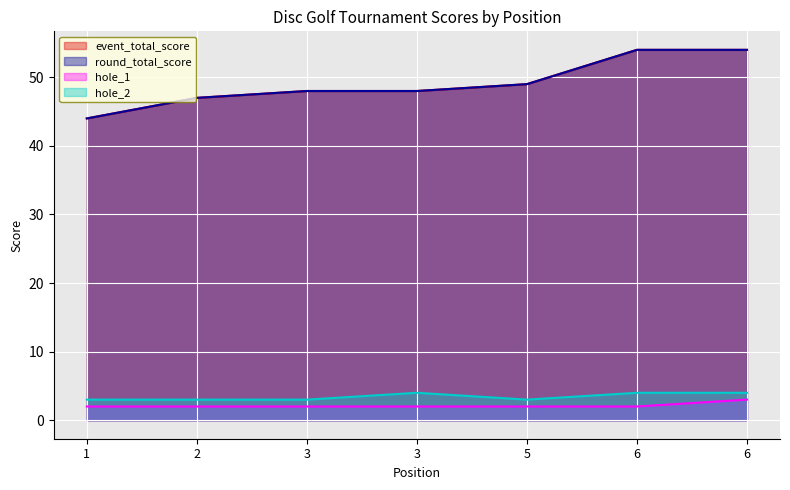

True or false: event_total_score and round_total_score cross at least once.

False